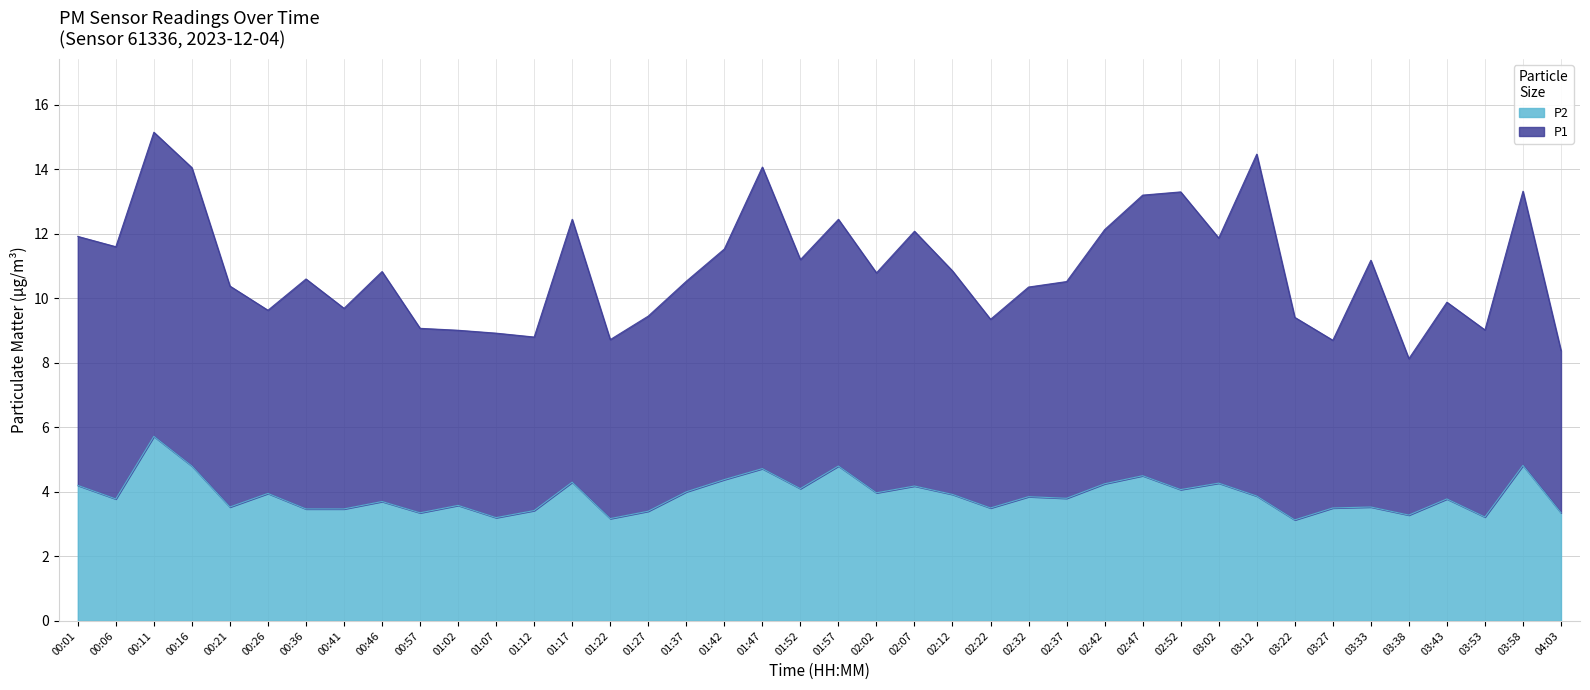

True or false: the data shows 3.9 at 02:12.

True